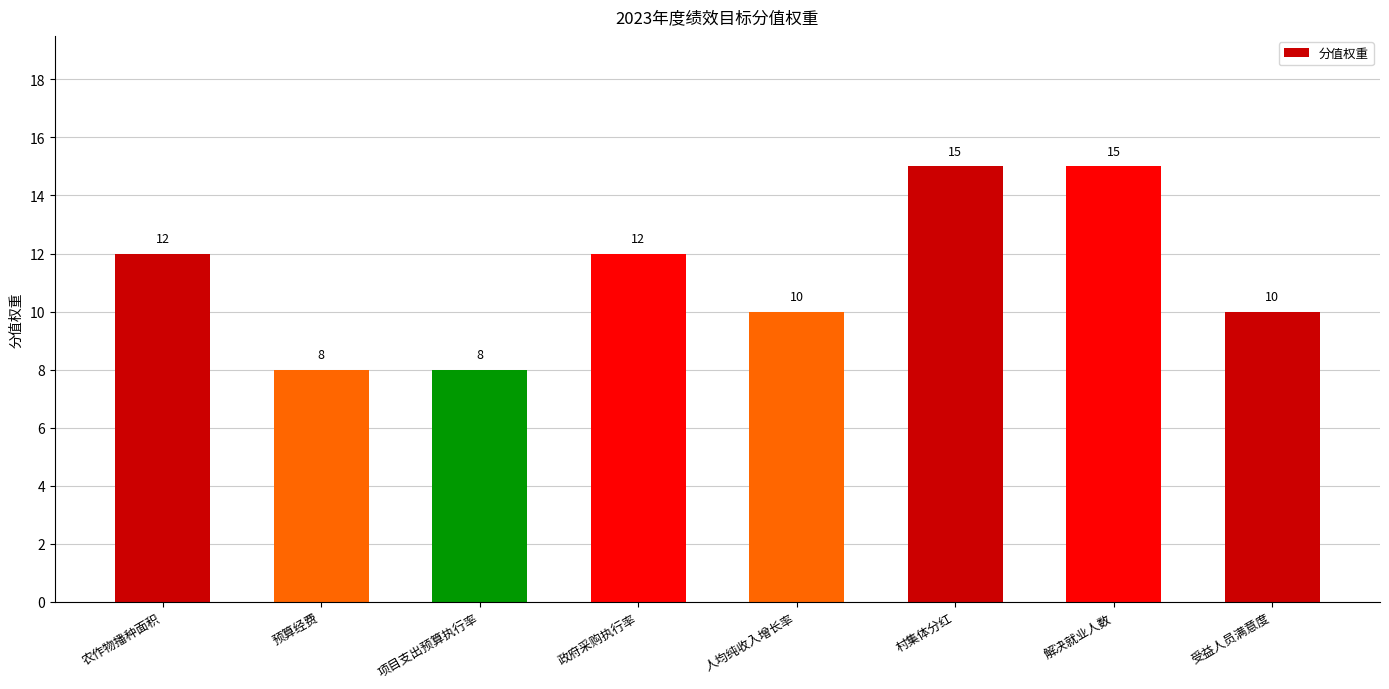

What is the maximum value shown in the chart?

15